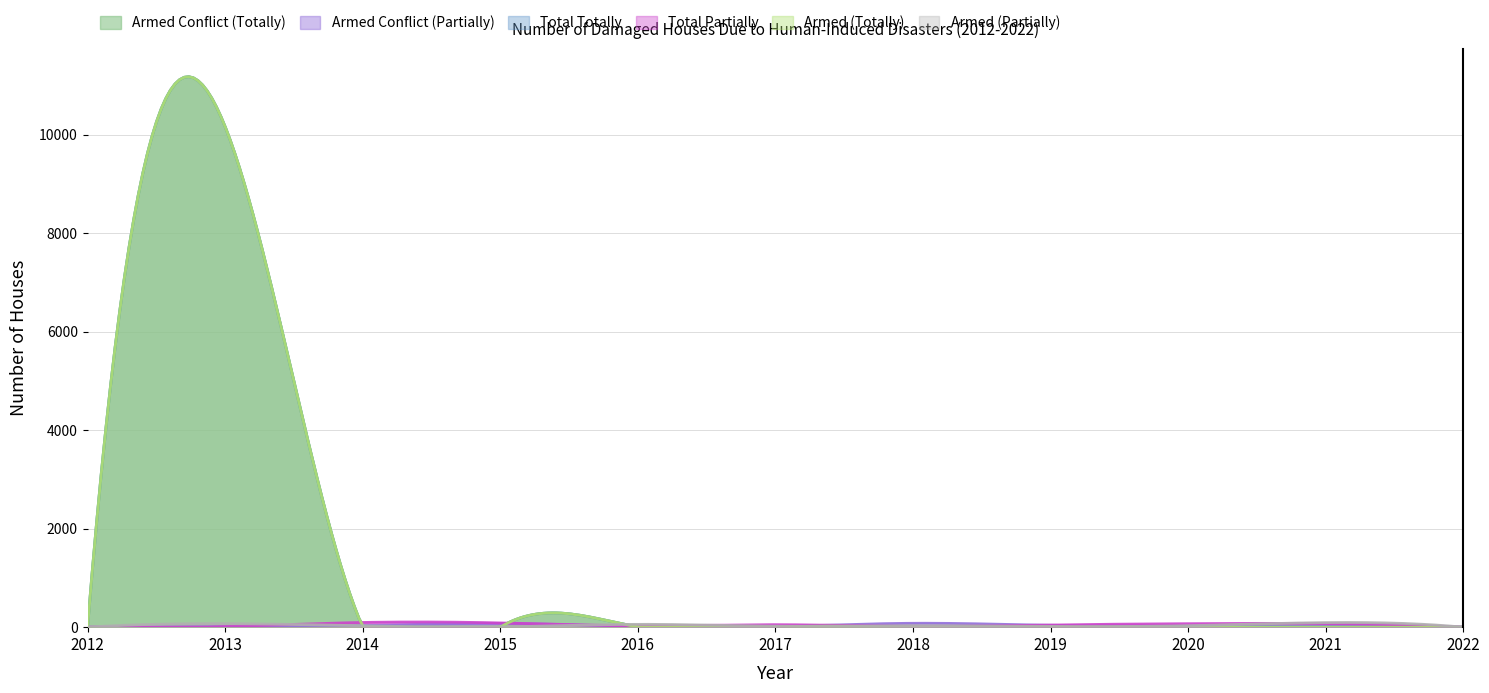

Reading right to left, transcribe all the data shown in this chart.

Armed Conflict (Totally): 2022=0	2021=0	2020=0	2019=0	2018=0	2017=0	2016=8	2015=0	2014=0	2013=10160	2012=0
Armed Conflict (Partially): 2022=0	2021=0	2020=0	2019=0	2018=0	2017=0	2016=0	2015=0	2014=0	2013=0	2012=0
Total Totally: 2022=0	2021=0	2020=0	2019=0	2018=0	2017=0	2016=8	2015=0	2014=0	2013=10160	2012=0
Total Partially: 2022=0	2021=0	2020=0	2019=0	2018=0	2017=0	2016=0	2015=0	2014=0	2013=0	2012=0
Armed (Totally): 2022=0	2021=0	2020=0	2019=0	2018=0	2017=0	2016=8	2015=0	2014=0	2013=10160	2012=0
Armed (Partially): 2022=0	2021=0	2020=0	2019=0	2018=0	2017=0	2016=0	2015=0	2014=0	2013=0	2012=0